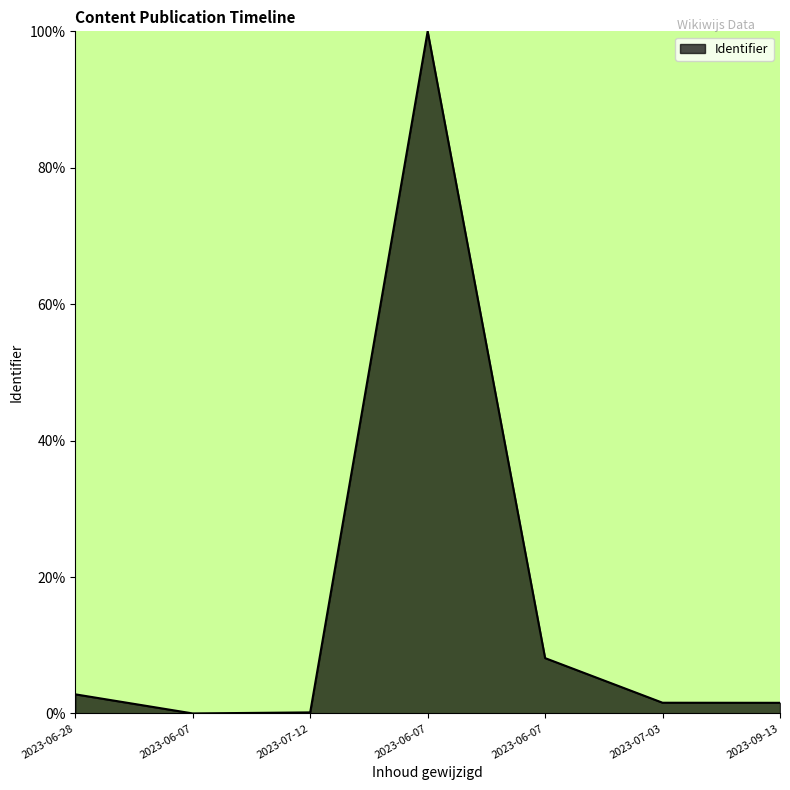

What is the sum of all values?

114.2